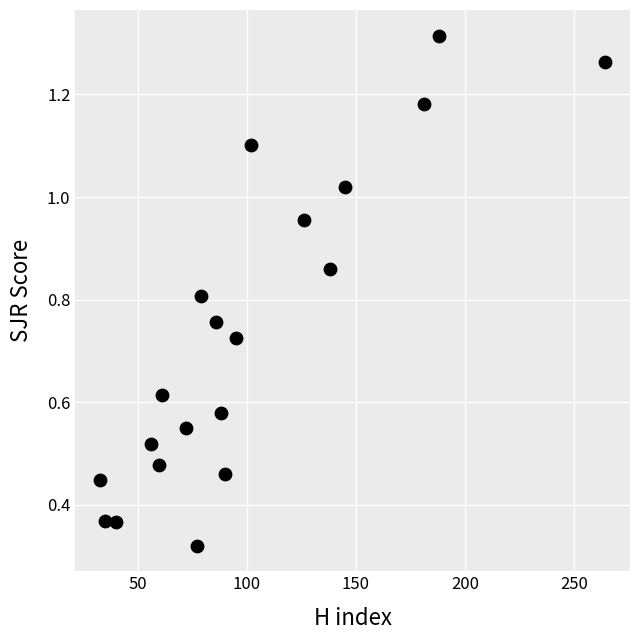

What is the range of X values (max minus min)?

231.0